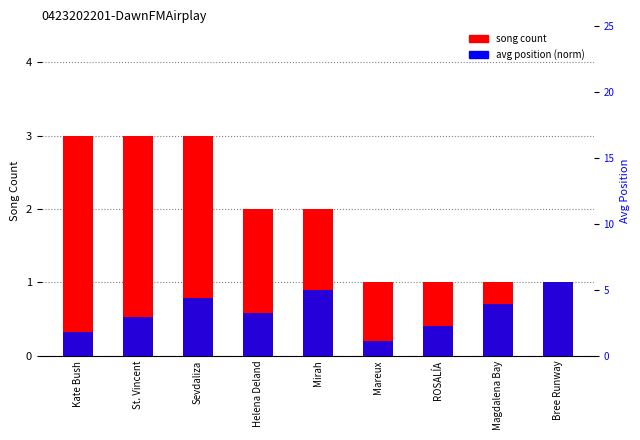

What is the sum of the song count values at ROSALÍA and Magdalena Bay?

2.0